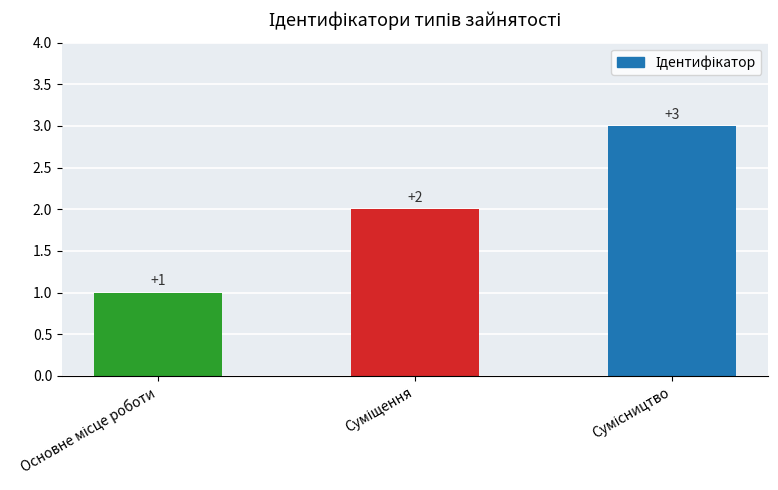

Reading left to right, what are all the values shown in this chart?

1	2	3